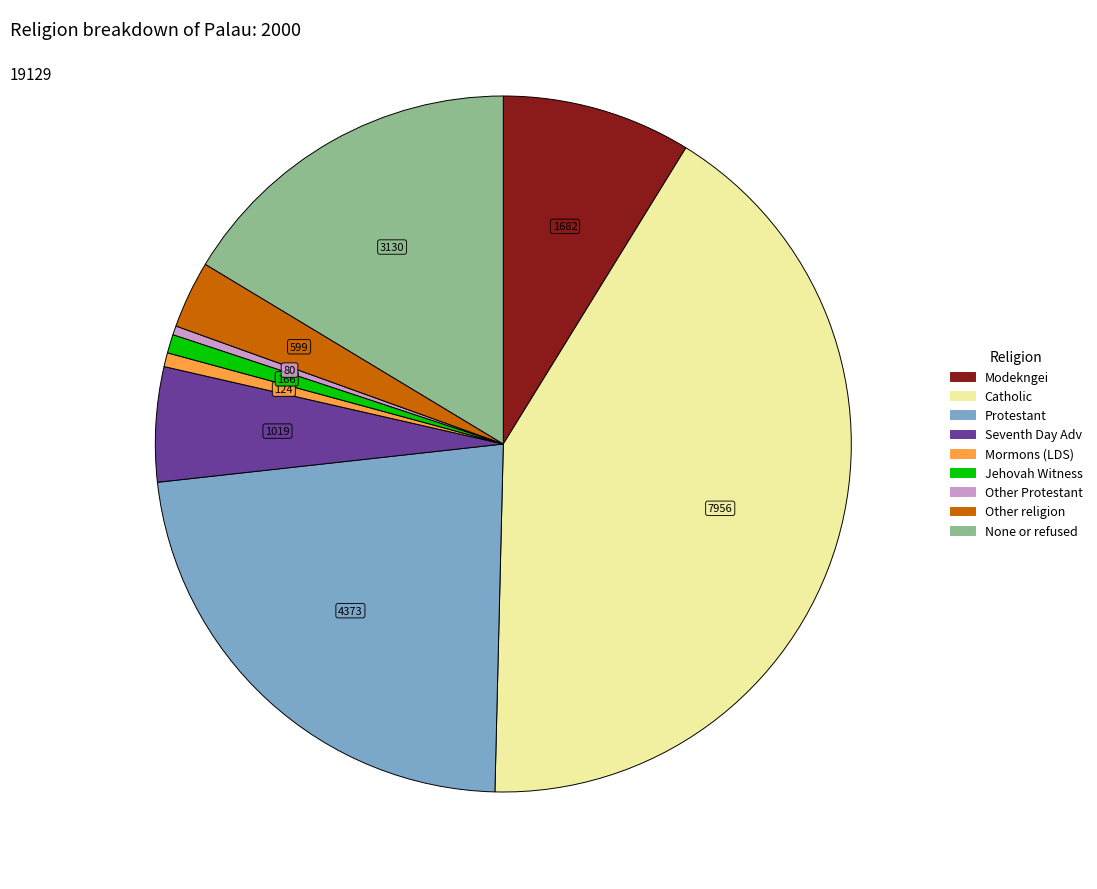

Is there any slice that represents more than half of the pie?

No